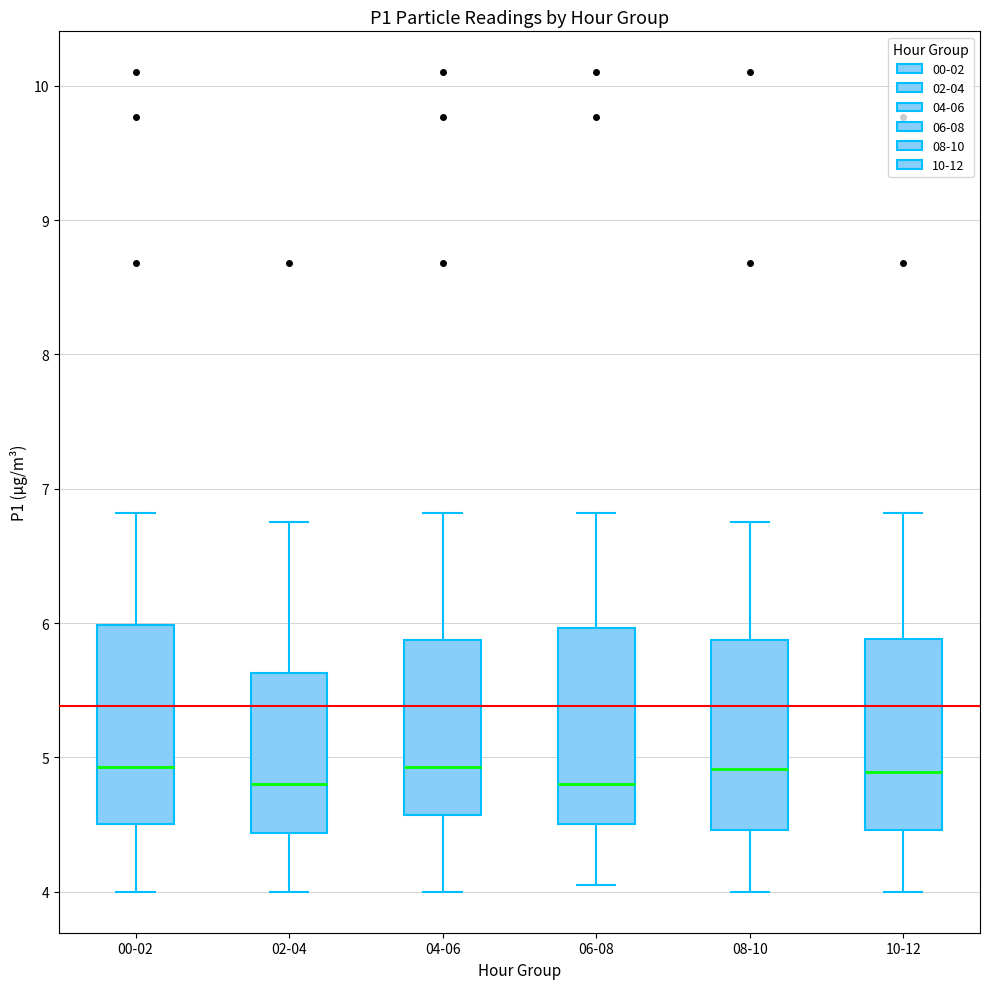

Reading left to right, read every box against the y-axis: the position of its median line, the range the box covers, and the ends of its whiskers. The values are not printed on the chart, so give them approximately, as read against the axis.

00-02: median 4.9, box 4.5 to 6.0, whiskers 4.0 to 6.8
02-04: median 4.8, box 4.4 to 5.6, whiskers 4.0 to 6.8
04-06: median 4.9, box 4.6 to 5.9, whiskers 4.0 to 6.8
06-08: median 4.8, box 4.5 to 6.0, whiskers 4.1 to 6.8
08-10: median 4.9, box 4.5 to 5.9, whiskers 4.0 to 6.8
10-12: median 4.9, box 4.5 to 5.9, whiskers 4.0 to 6.8